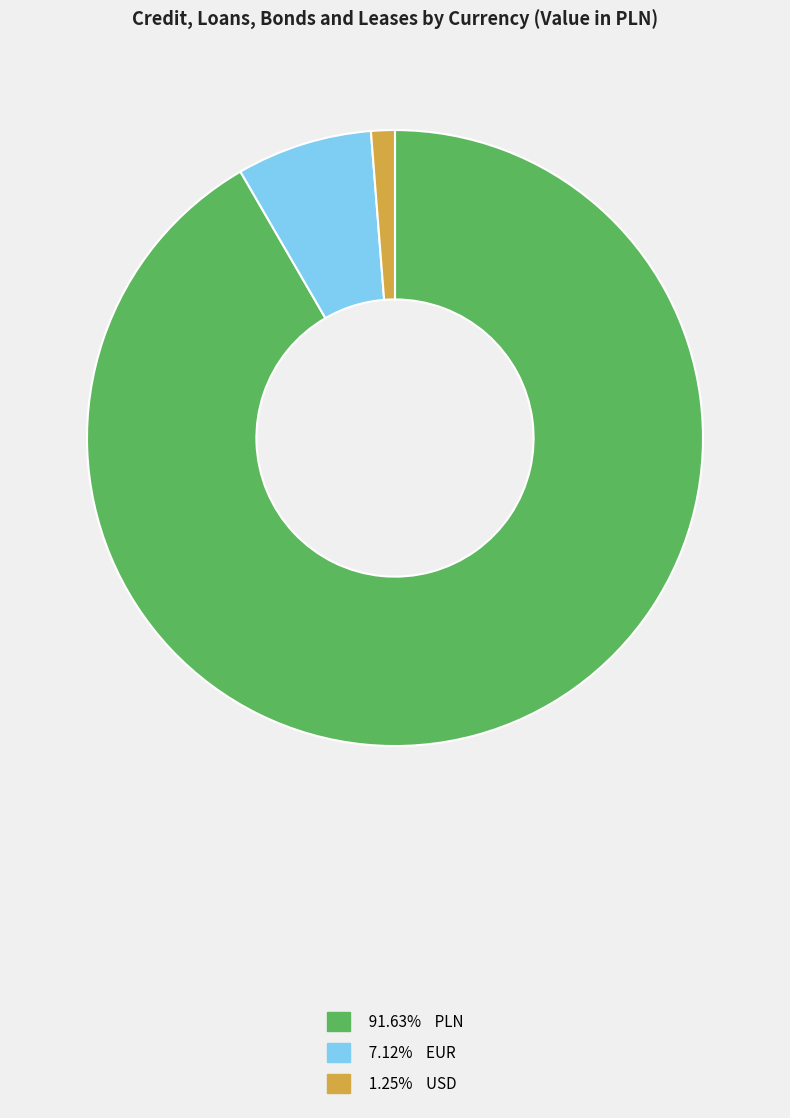

Is there a majority slice in this chart?

Yes